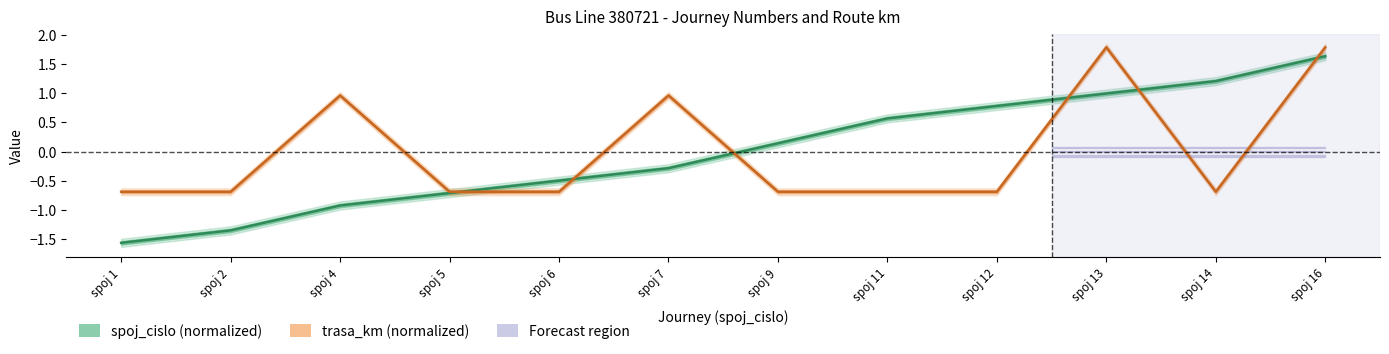

Does the chart have visible grid lines?

No